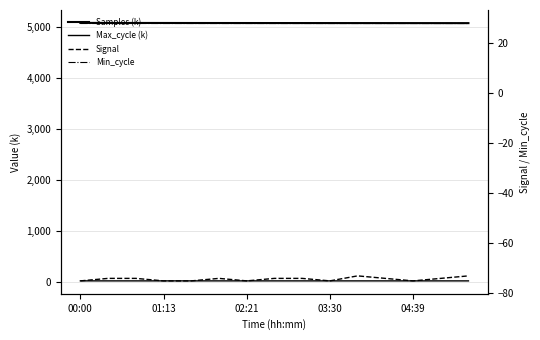

How many interior local peaks does the Max_cycle (k) series have?

5